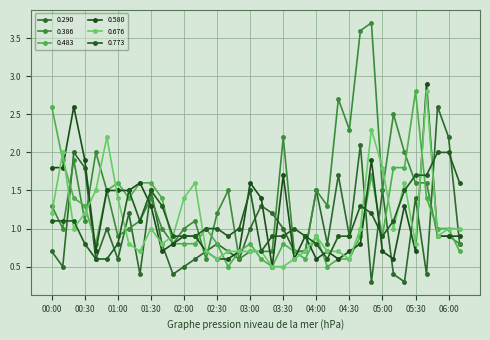

What is the average value of the 0.580 series?

1.1